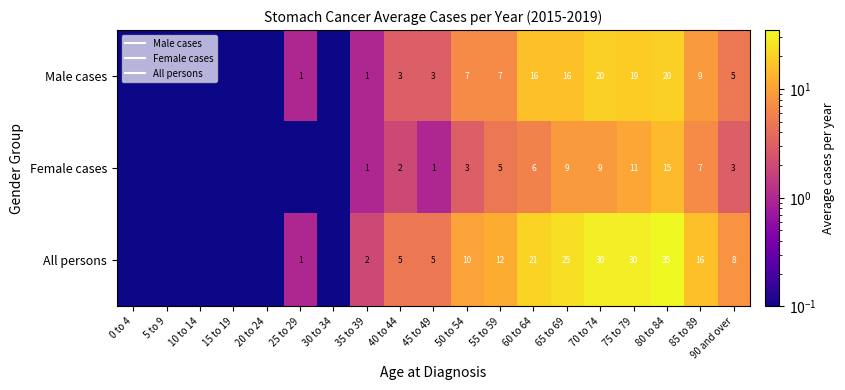

What is the minimum value shown in the chart?

0.1